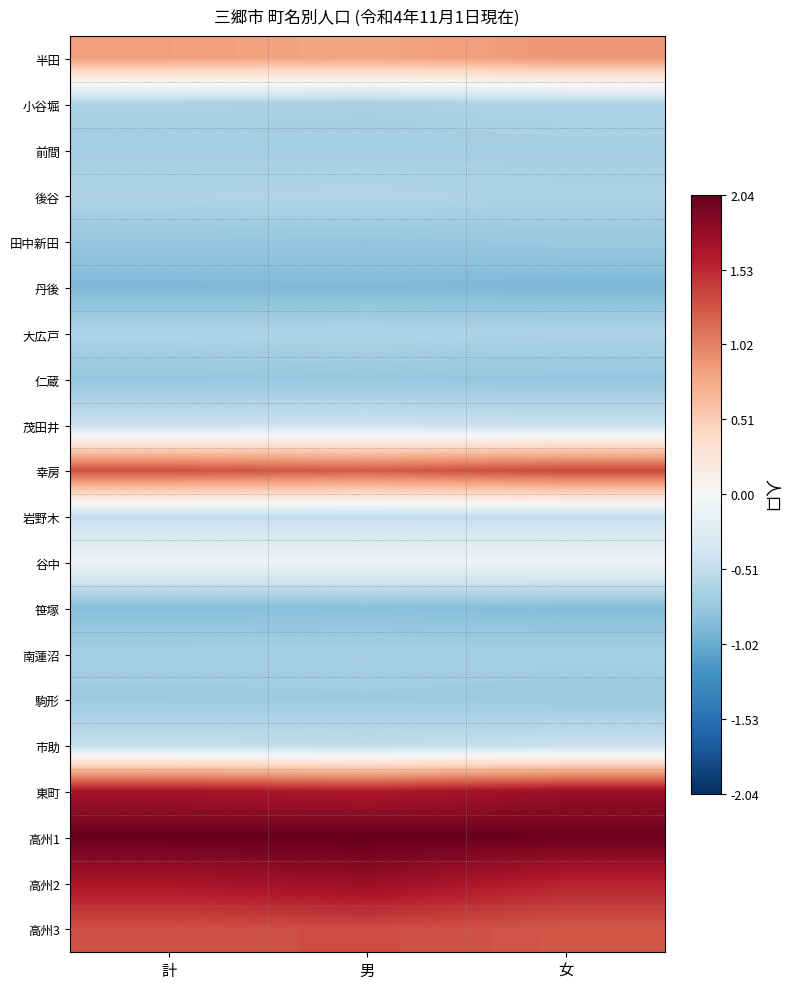

How many distinct data groups are displayed?

20